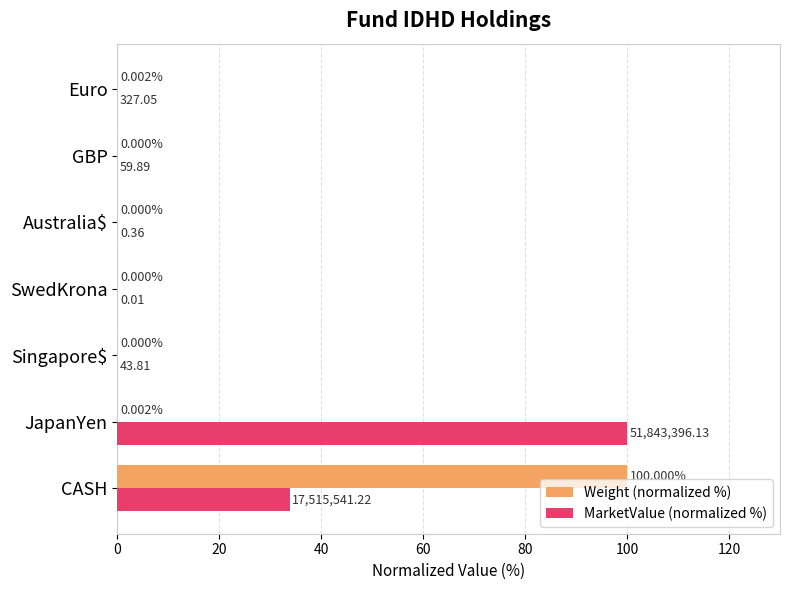

How many values in the Weight (normalized %) series exceed 0?

3